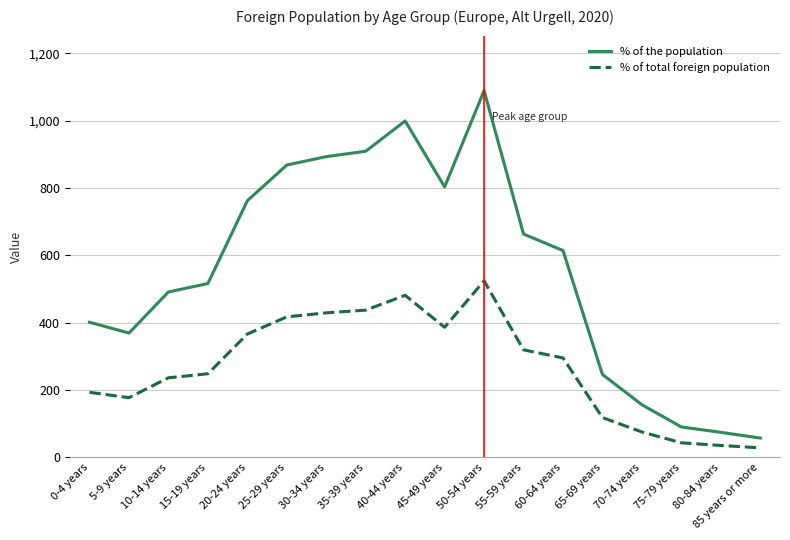

What is the greatest value displayed?

1089